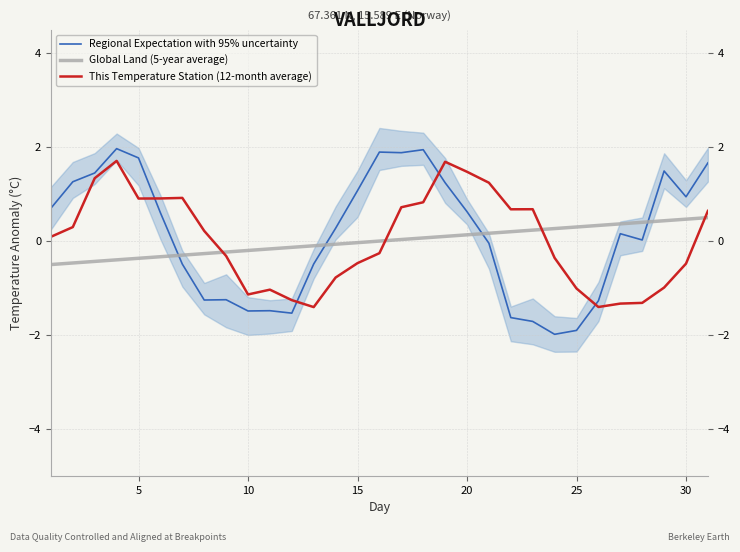

True or false: Global Land (5-year average) has a value of 0.5 at 30.

True